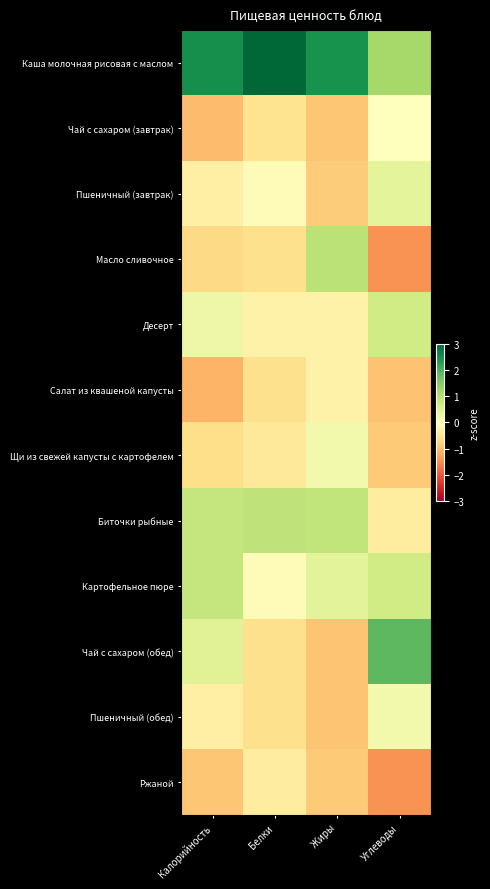

Reading left to right, extract all data points from this chart.

Каша молочная рисовая с маслом: Калорийность=2.5	Белки=3.0	Жиры=2.5	Углеводы=1.2
Чай с сахаром (завтрак): Калорийность=-1.0	Белки=-0.5	Жиры=-0.9	Углеводы=0.0
Пшеничный (завтрак): Калорийность=-0.3	Белки=-0.1	Жиры=-0.8	Углеводы=0.4
Масло сливочное: Калорийность=-0.7	Белки=-0.6	Жиры=0.9	Углеводы=-1.4
Десерт: Калорийность=0.3	Белки=-0.2	Жиры=-0.2	Углеводы=0.7
Салат из квашеной капусты: Калорийность=-1.1	Белки=-0.6	Жиры=-0.2	Углеводы=-1.0
Щи из свежей капусты с картофелем: Калорийность=-0.6	Белки=-0.4	Жиры=0.2	Углеводы=-0.9
Биточки рыбные: Калорийность=0.8	Белки=0.9	Жиры=0.9	Углеводы=-0.4
Картофельное пюре: Калорийность=0.8	Белки=-0.1	Жиры=0.4	Углеводы=0.7
Чай с сахаром (обед): Калорийность=0.5	Белки=-0.6	Жиры=-0.9	Углеводы=1.9
Пшеничный (обед): Калорийность=-0.3	Белки=-0.6	Жиры=-0.9	Углеводы=0.2
Ржаной: Калорийность=-0.9	Белки=-0.3	Жиры=-0.9	Углеводы=-1.4